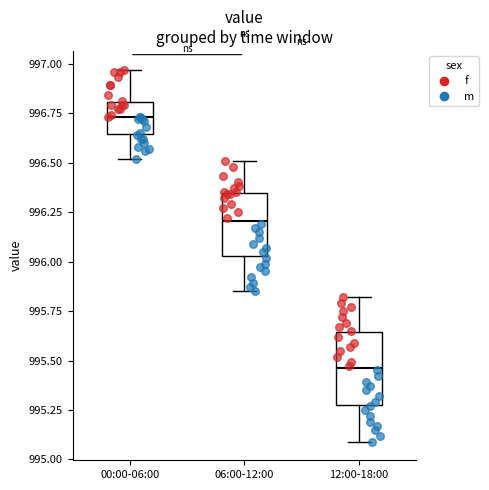

Reading left to right, transcribe this box plot: for each box, give where its median line is, the range the box spans, and where its two whiskers end, as read against the y-axis. The values are not printed on the chart, so give them approximately, as read against the axis.

00:00-06:00: median 996.75, box 996.65 to 996.80, whiskers 996.50 to 996.95
06:00-12:00: median 996.20, box 996.05 to 996.35, whiskers 995.85 to 996.50
12:00-18:00: median 995.45, box 995.30 to 995.65, whiskers 995.10 to 995.80